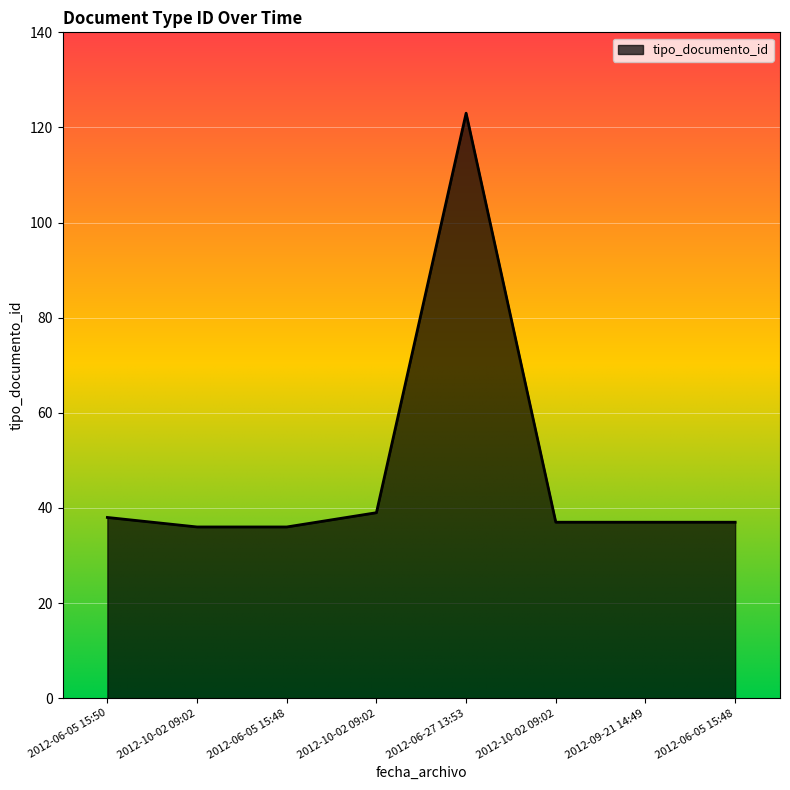

Which category has the highest value across all series?

2012-06-27 13:53